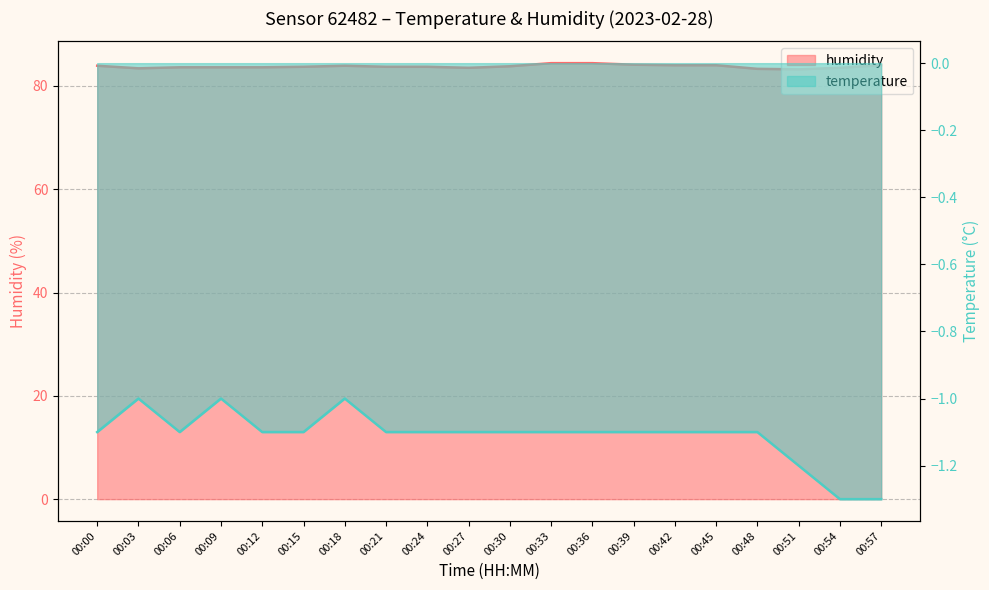

Which category has the lowest value in the temperature series?

00:54